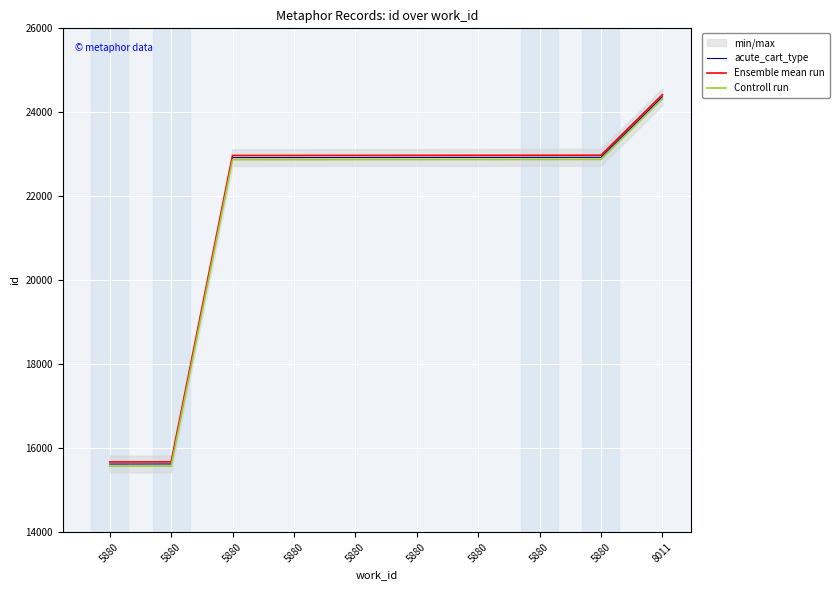

What is the difference between the maximum and second lowest values in the Ensemble mean run series?

8745